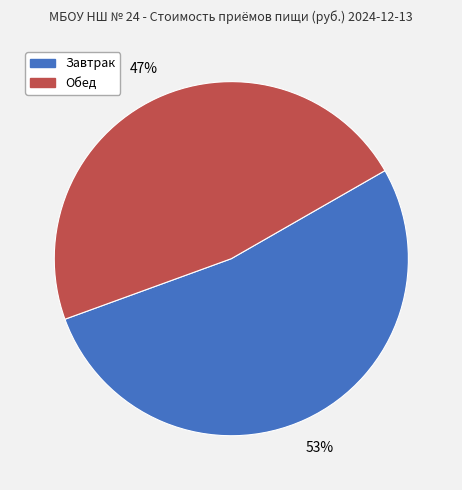

To the nearest percent, what is the average slice percentage?

50%